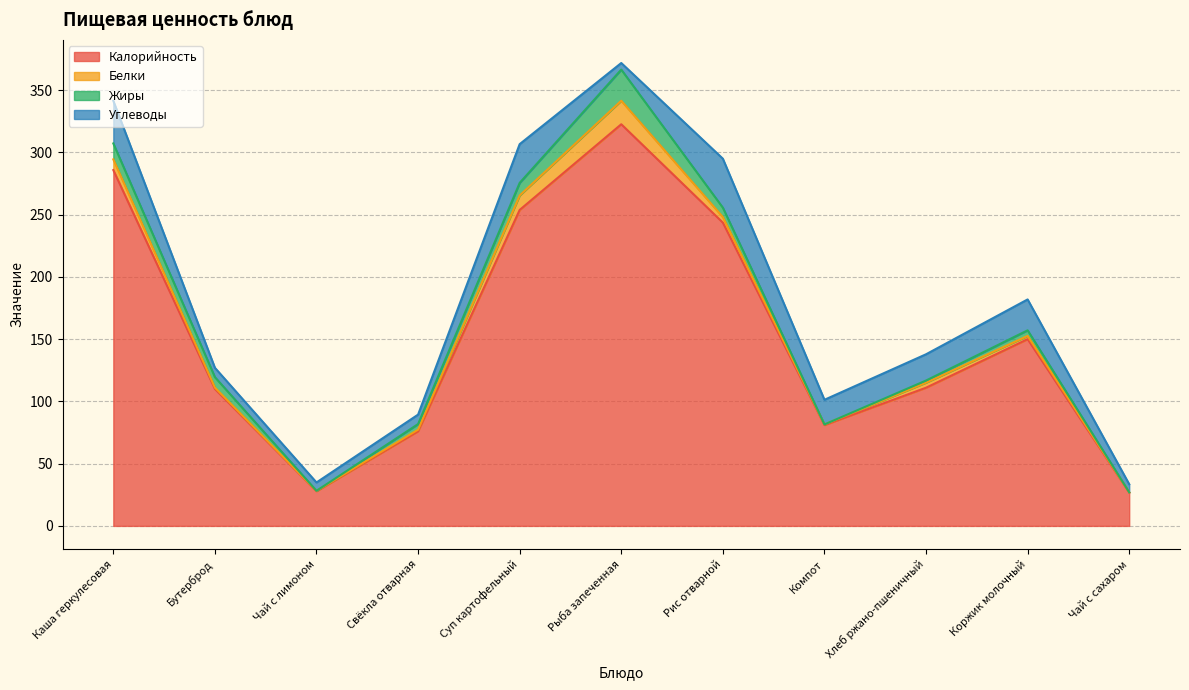

What is the difference between the highest and lowest values at Хлеб ржано-пшеничный?

109.3